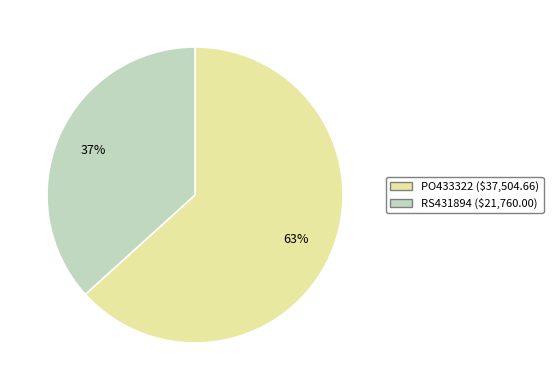

Do RS431894 and PO433322 together represent more than half of the pie?

Yes